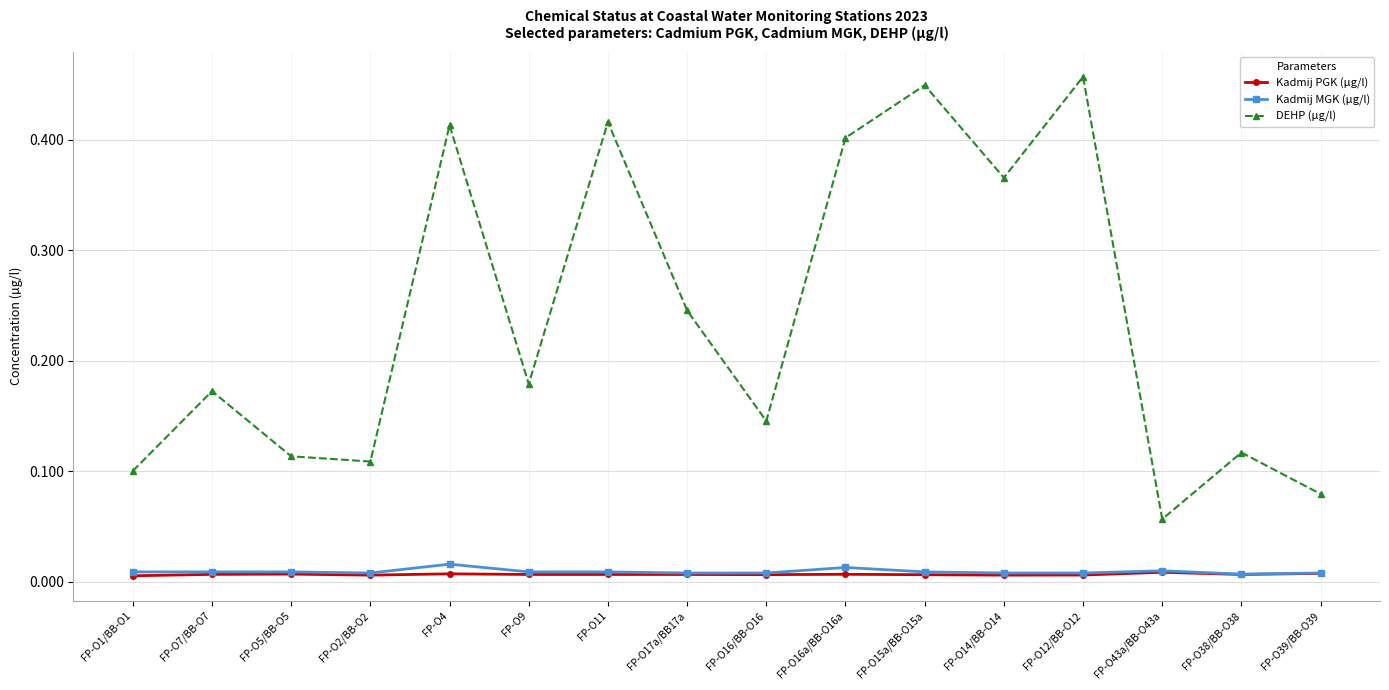

True or false: DEHP (µg/l) and Kadmij PGK (µg/l) intersect in this chart.

False